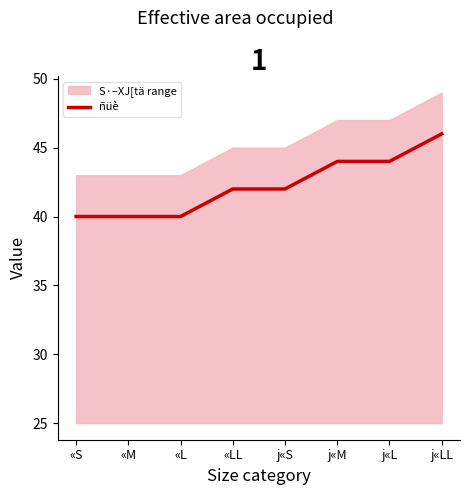

Which has a higher value, j«M or j«LL?

j«LL